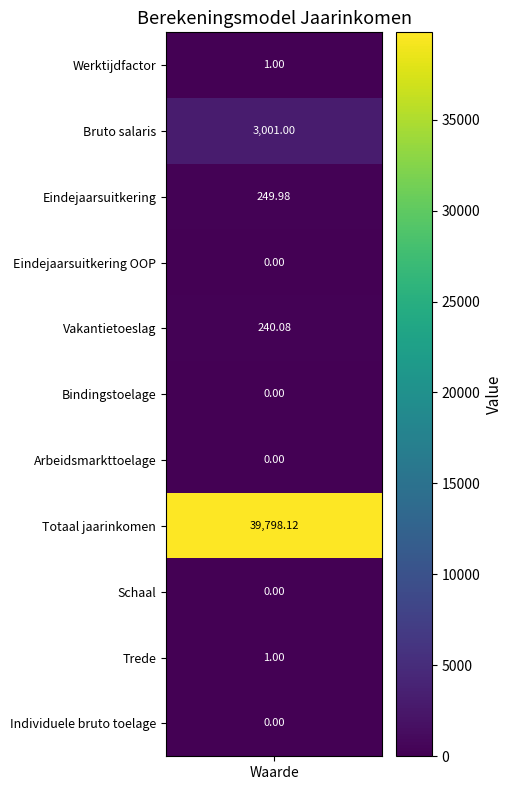

Which category has the highest value across all series?

Totaal jaarinkomen